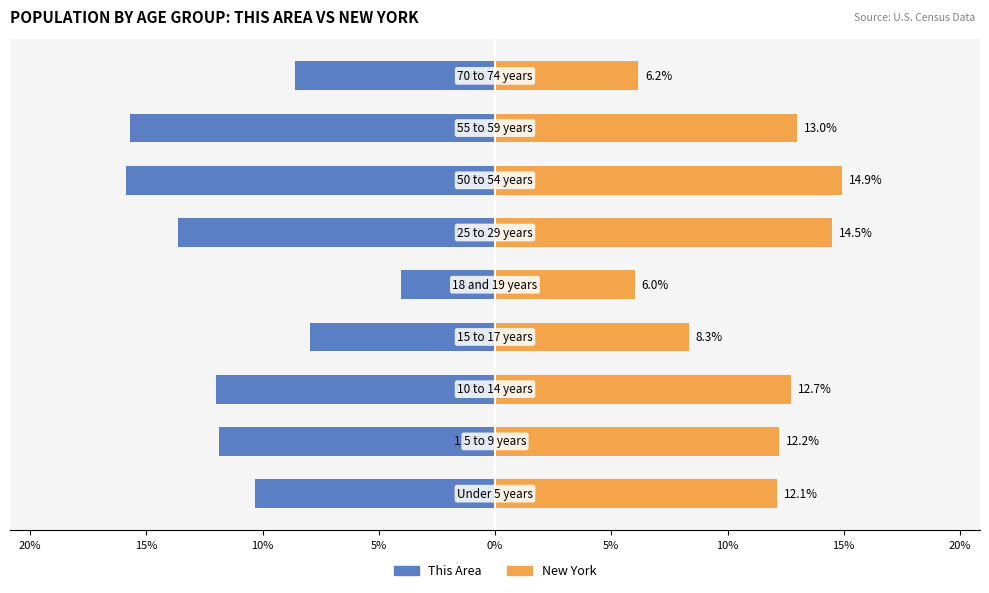

How many data points in New York are less than 12?

3